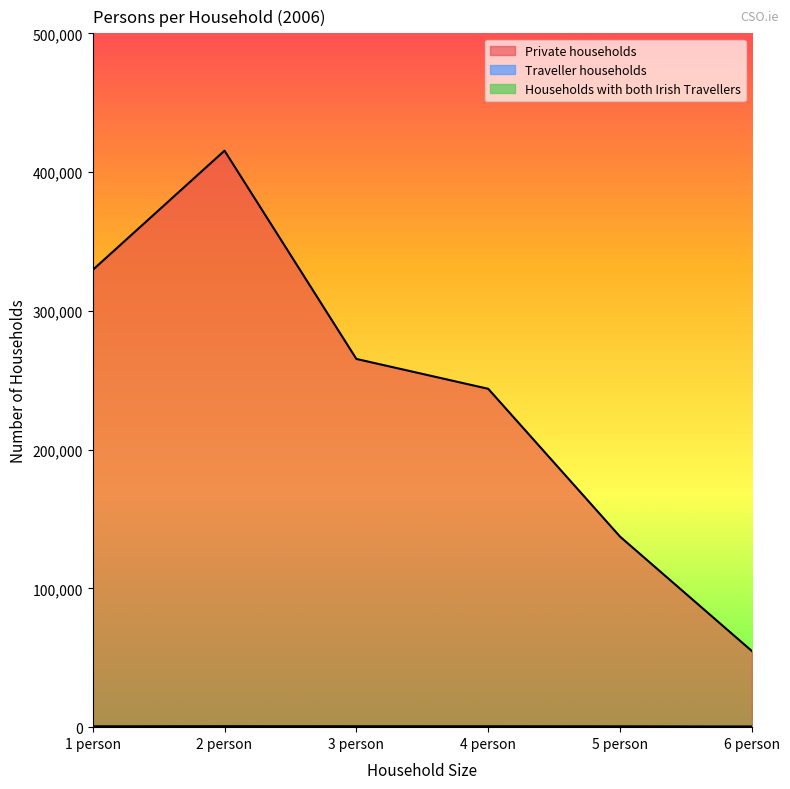

What is the difference between the maximum and minimum values in the Private households series?

360631